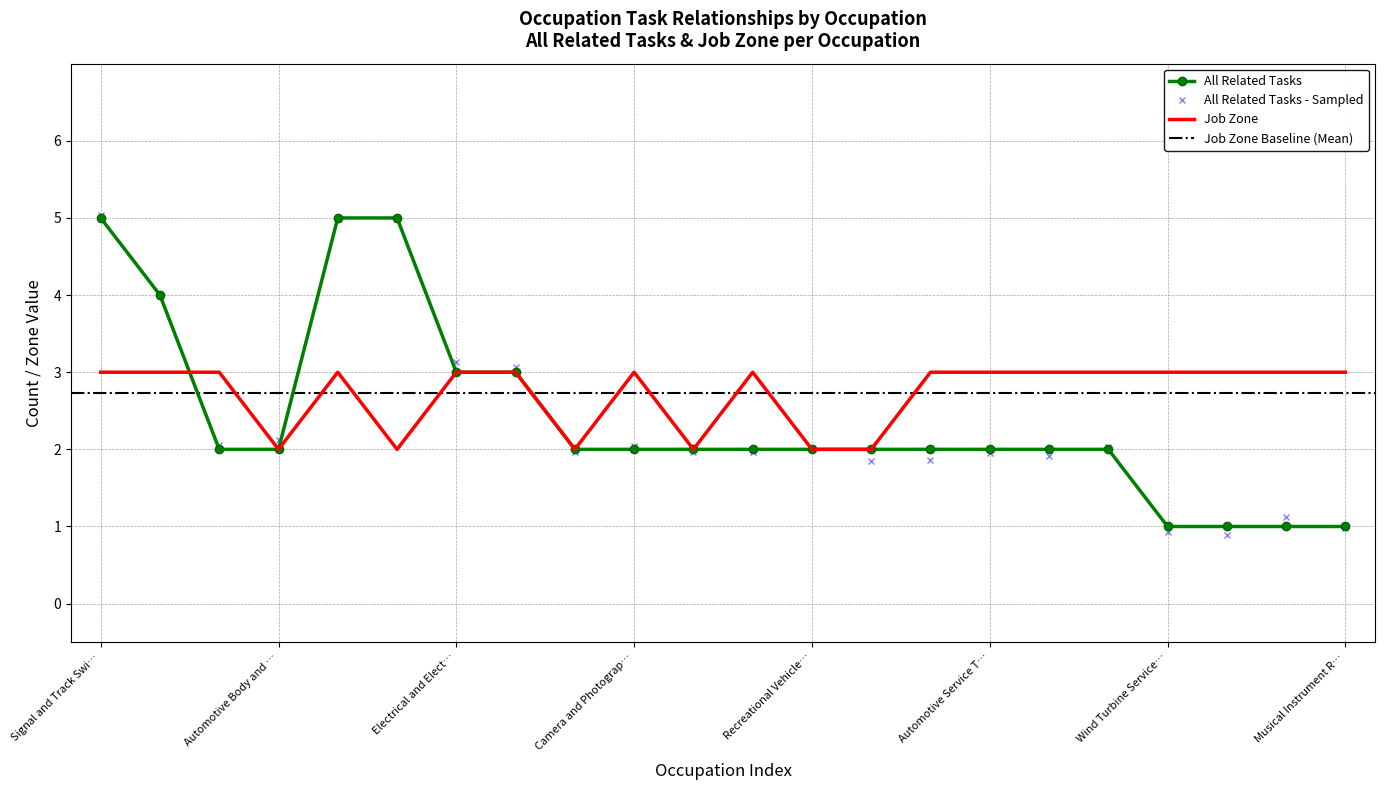

What position from the right is Farm Equipment Mechanics and Service Technicians?

3